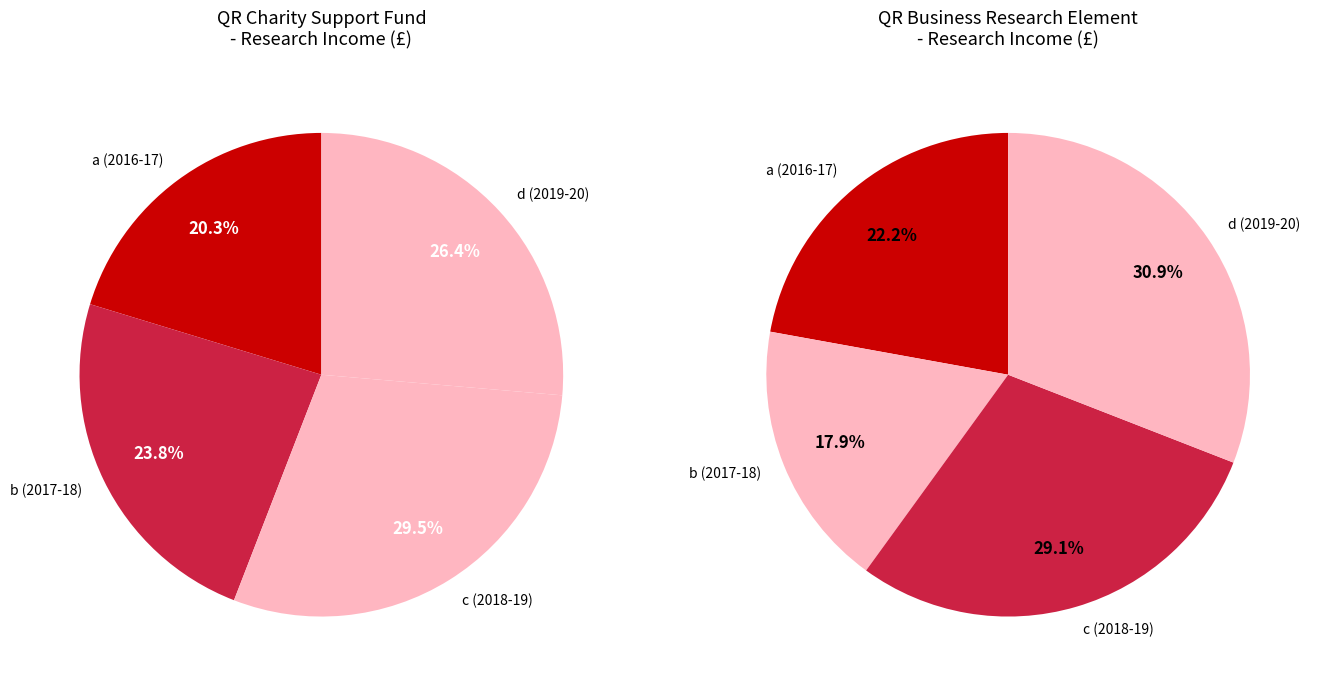

Is it true that business_values is 28% of the pie?

False